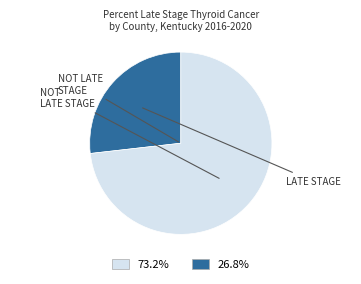

How many segments does this pie chart have?

2